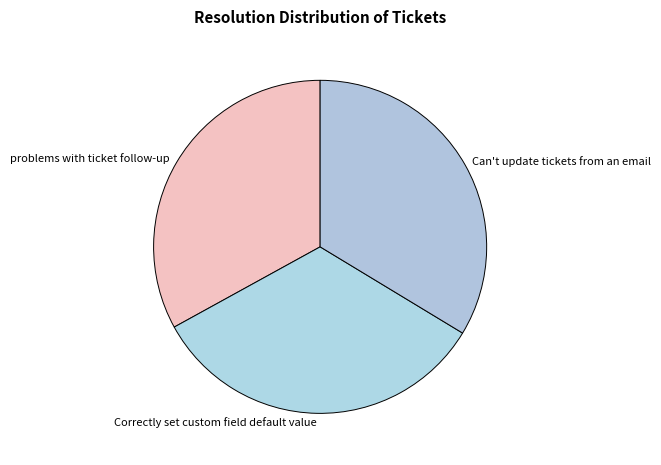

What is the ratio of the value at Correctly set custom field default value to the value at Can't update tickets from an email?

1.0